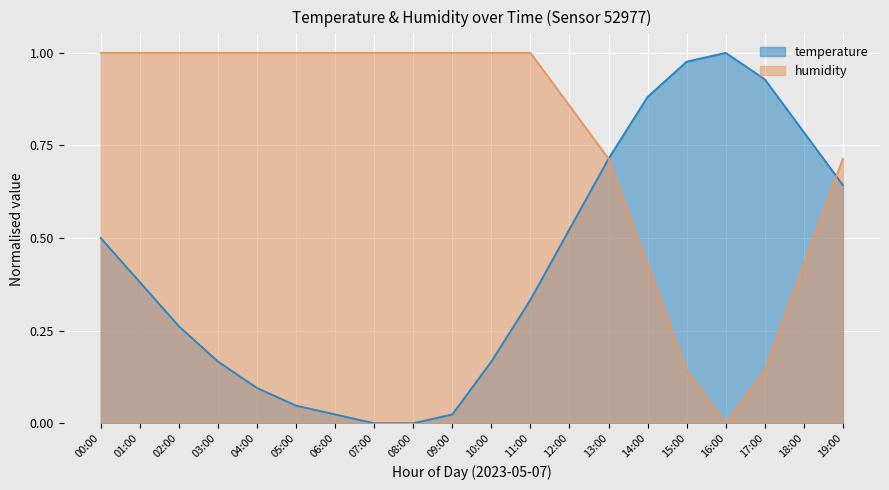

After their last crossing, which series has the higher values: temperature or humidity?

humidity